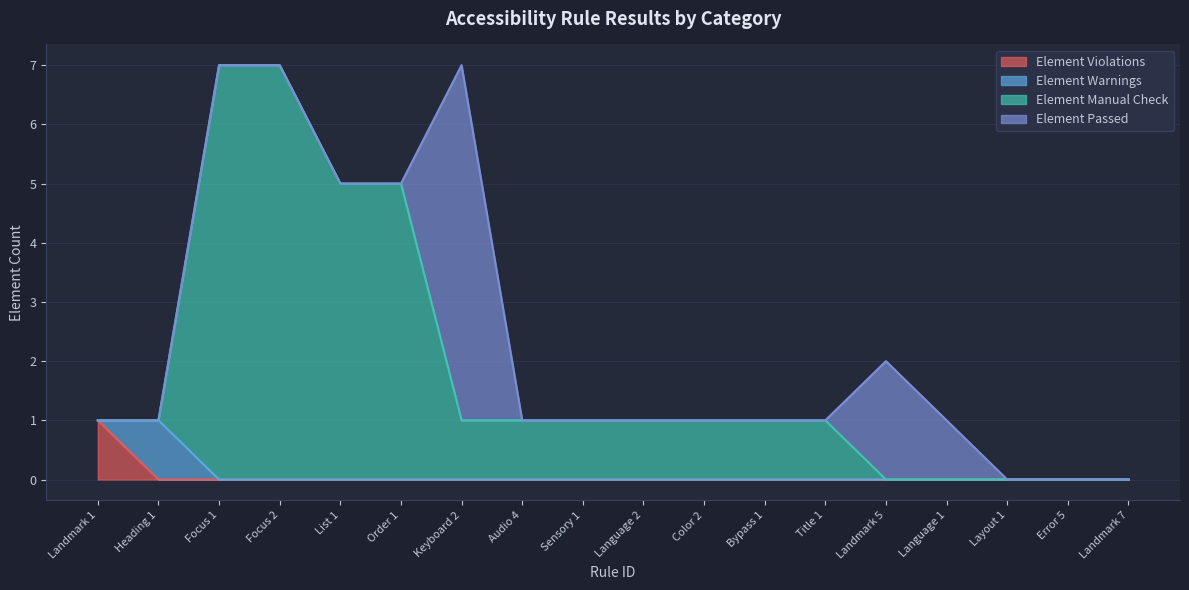

True or false: Element Violations has a value of 0 at Error 5.

True